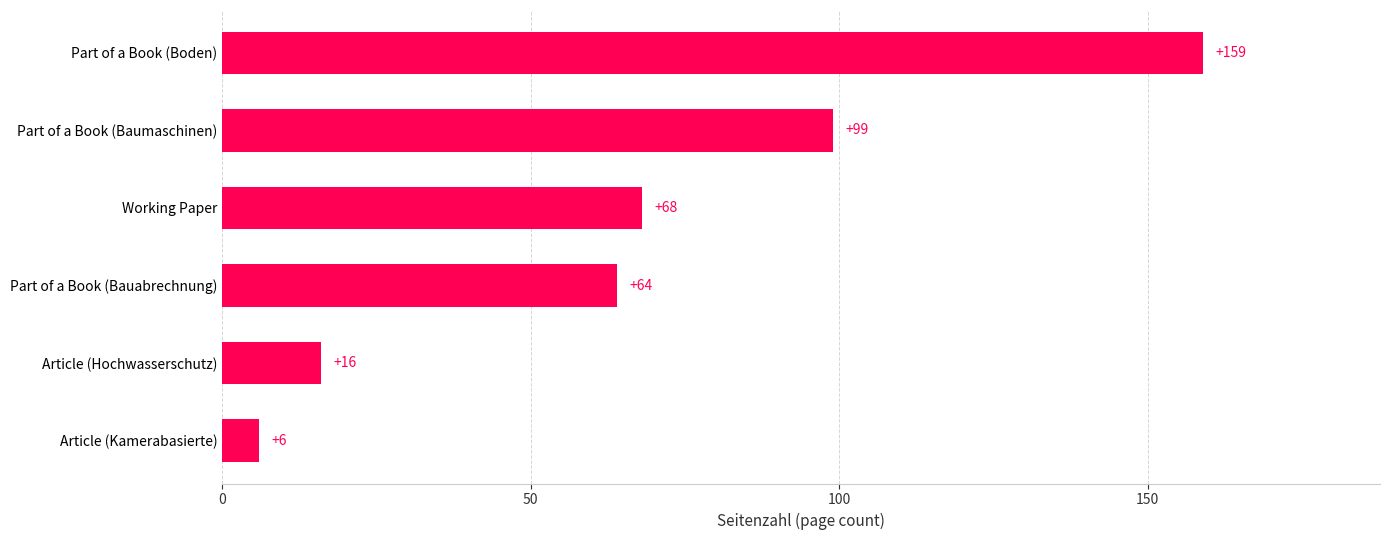

At which label is the value closest to 82?

Working Paper